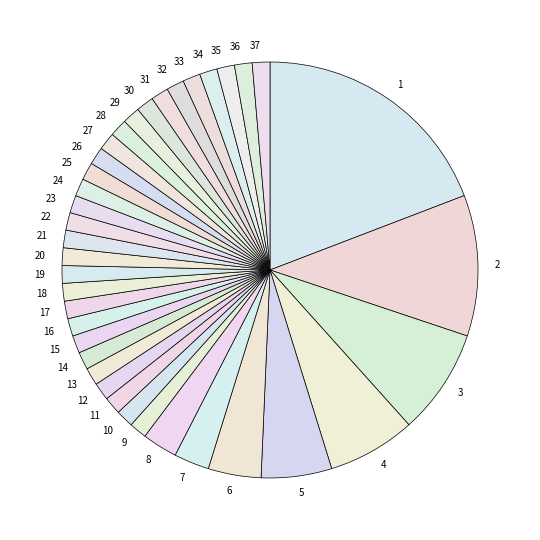

How many segments does this pie chart have?

37